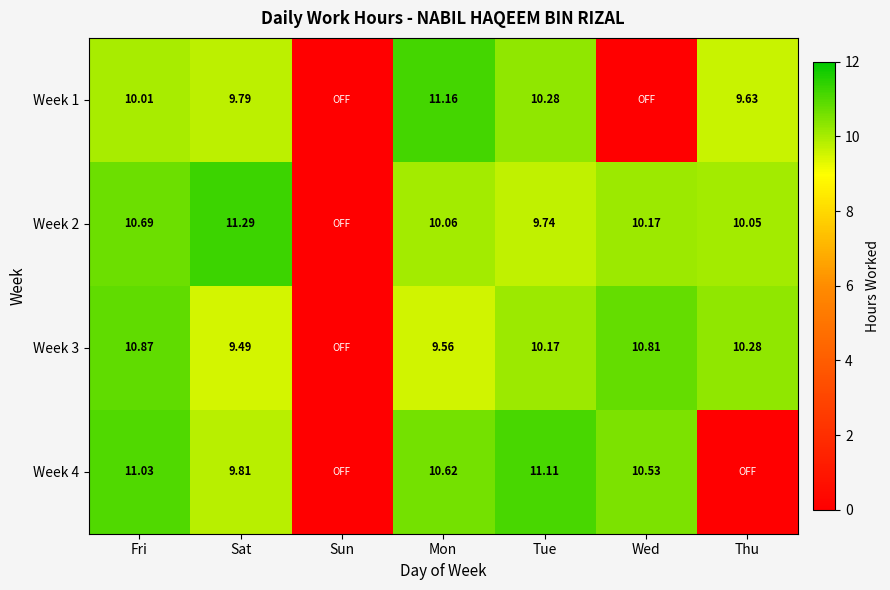

Is the value of Week 1 at Fri greater than the value of Week 3 at Fri?

No